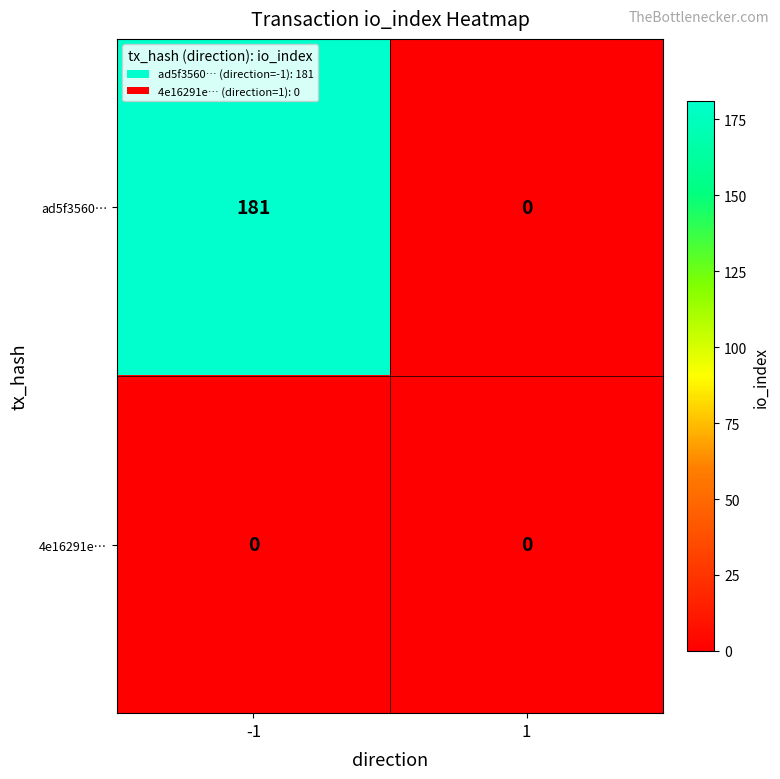

What is the total value across all series at -1?

181